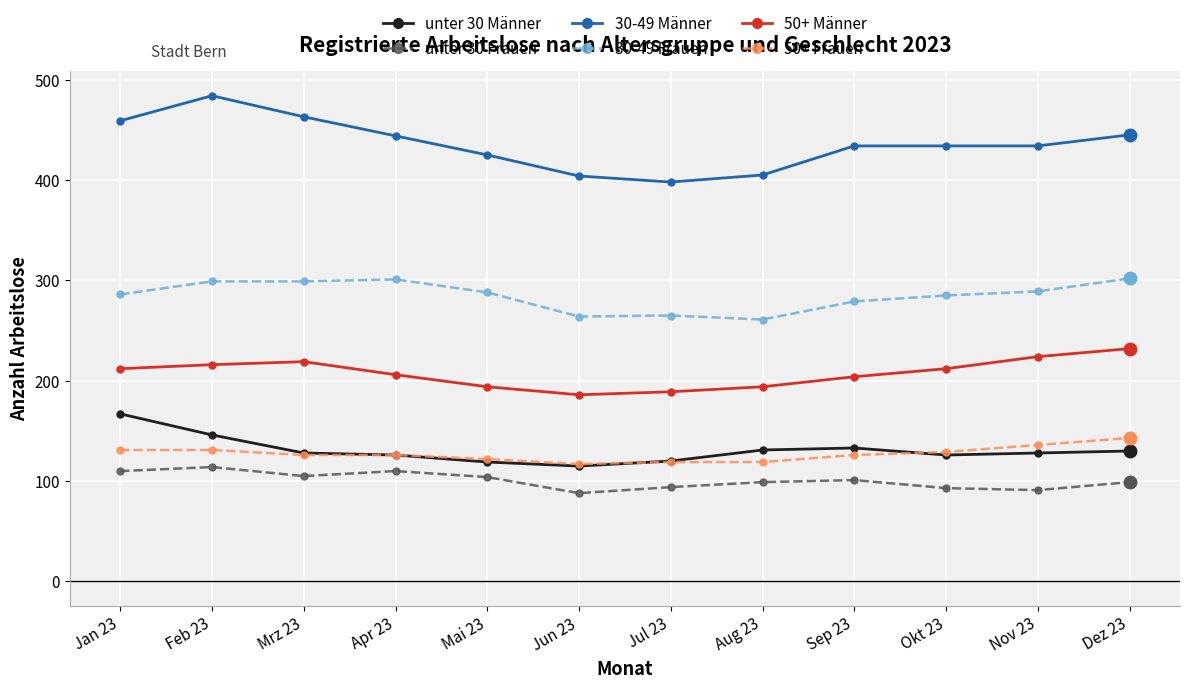

What is the lowest value of the unter 30 Frauen series?

88